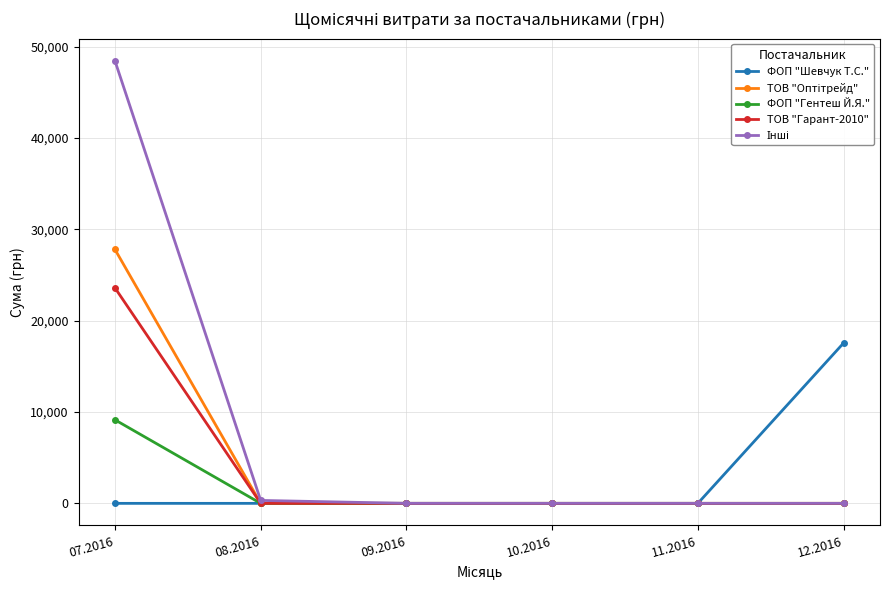

What is the maximum value shown in the chart?

48433.9